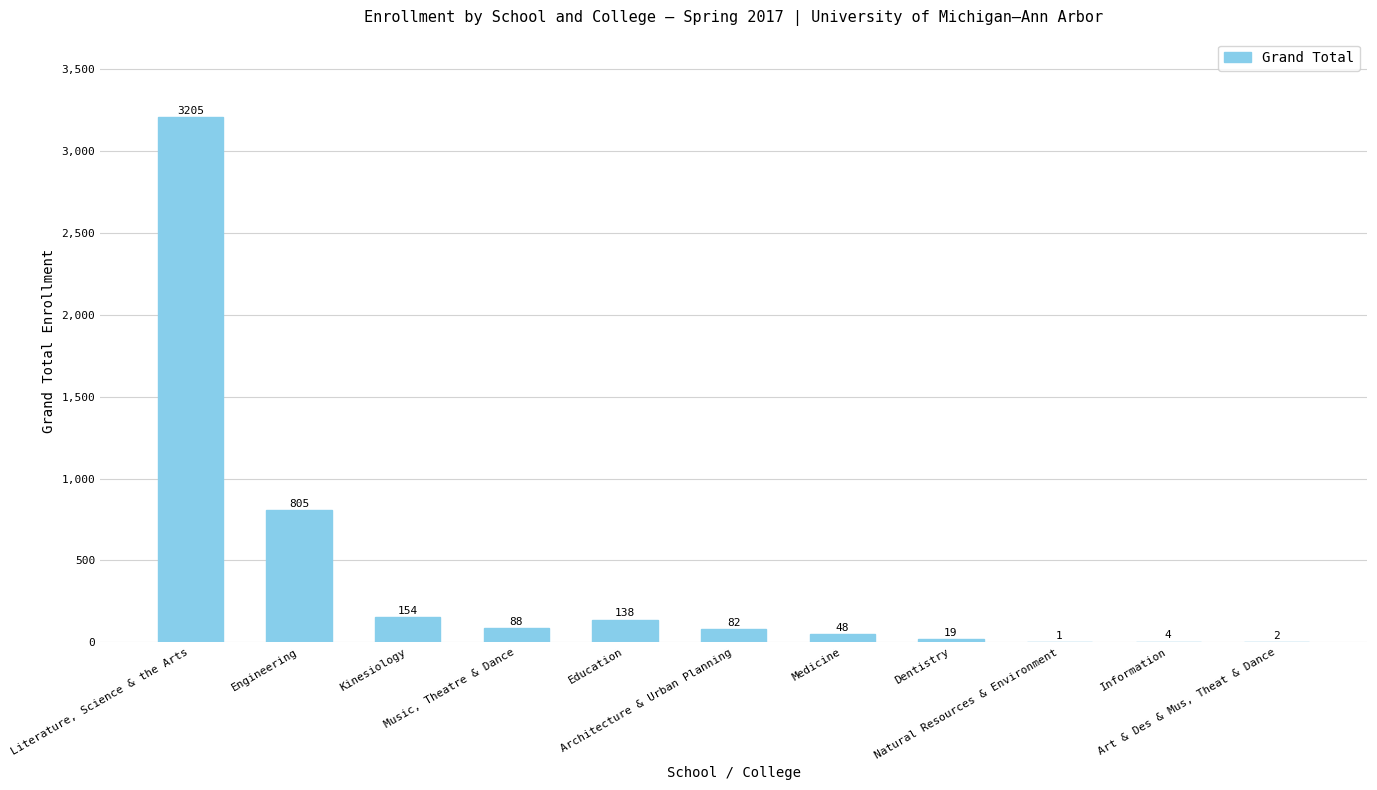

Read the value at Education.

138